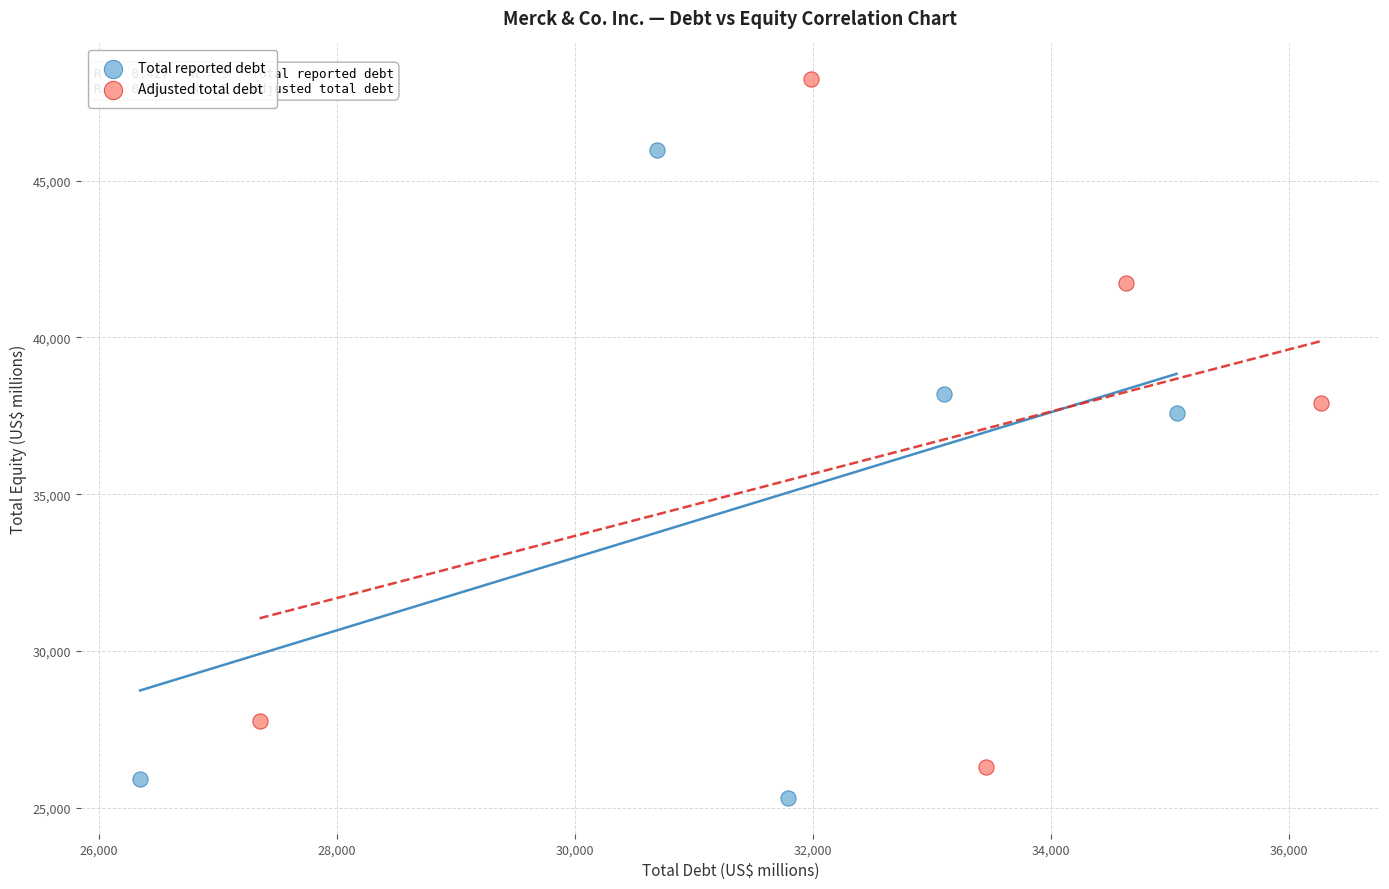

What are all the series names shown in the legend?

Total reported debt, Adjusted total debt